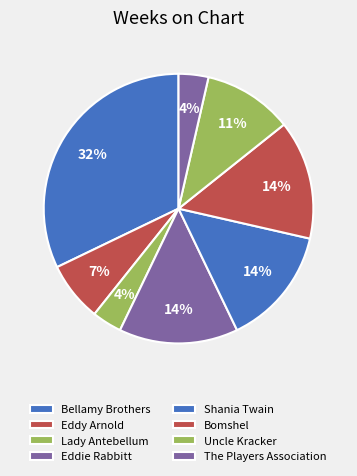

Which category has the smallest portion of the pie?

Lady Antebellum